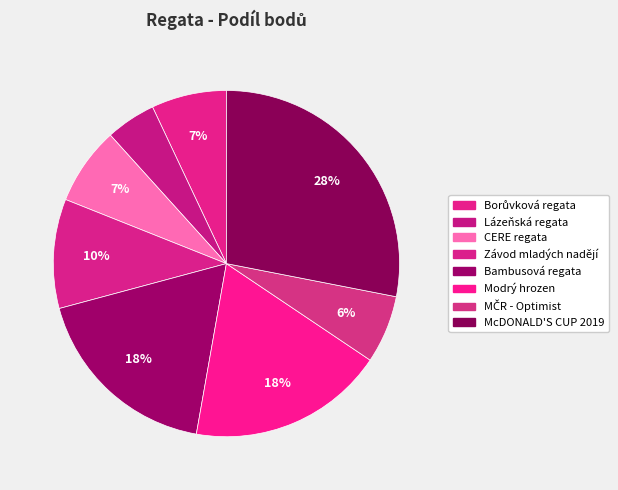

How many slices are in this pie chart?

8